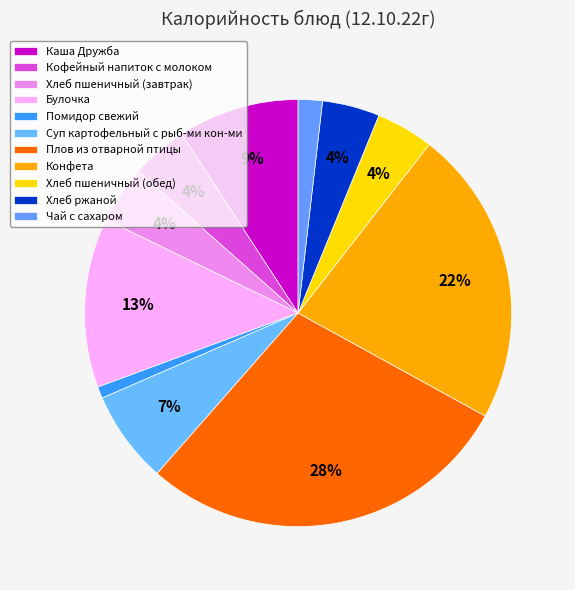

How many slices are in this pie chart?

11